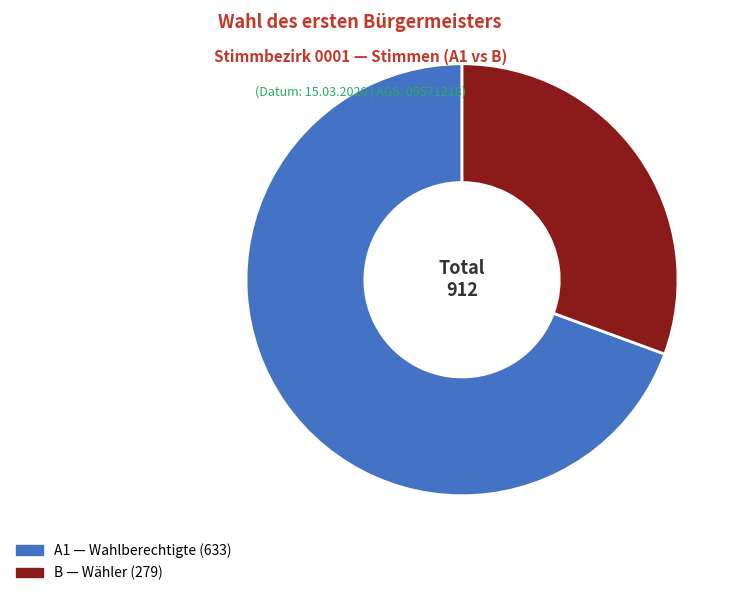

Is there any slice that represents more than half of the pie?

Yes